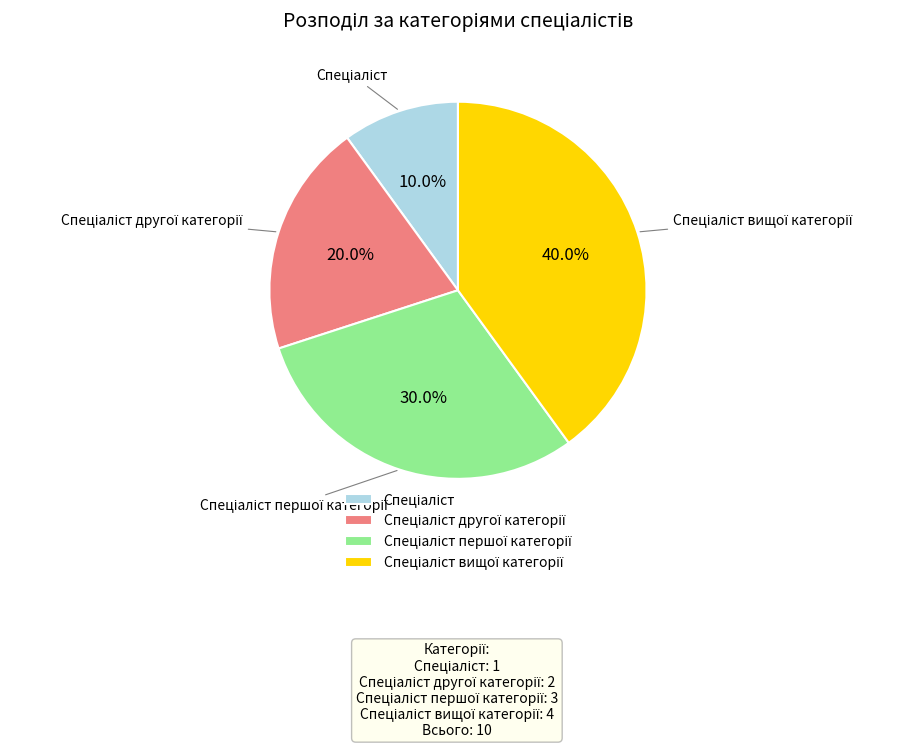

Is there a majority slice in this chart?

No